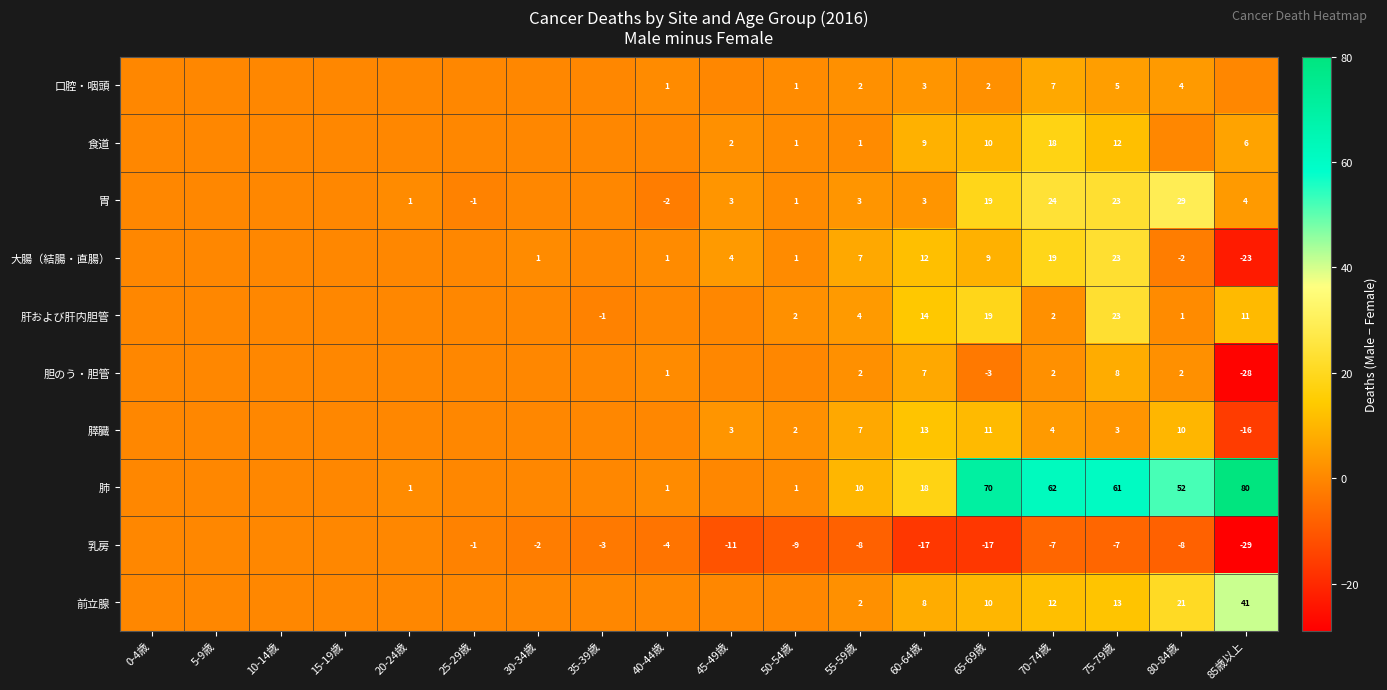

Count the number of data series in this chart.

10